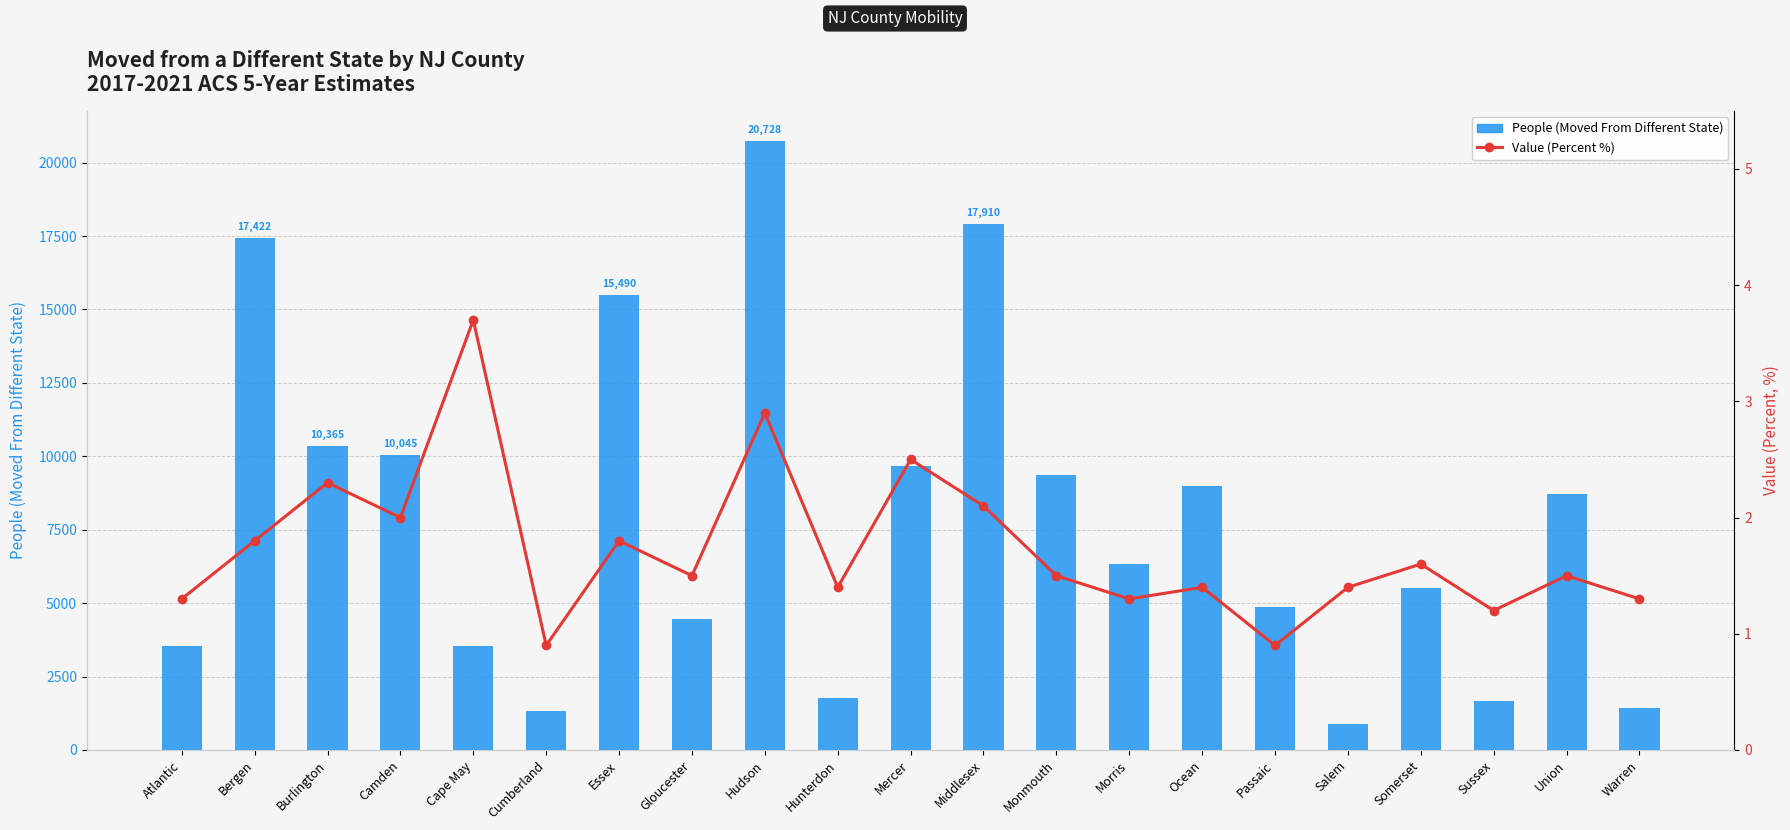

Reading left to right, list all the values displayed in this chart.

People (Moved From Different State): 3556.0	17422.0	10365.0	10045.0	3531.0	1327.0	15490.0	4464.0	20728.0	1760.0	9670.0	17910.0	9350.0	6332.0	8986.0	4857.0	899.0	5519.0	1657.0	8709.0	1418.0
Value (Percent): 1.3	1.8	2.3	2.0	3.7	0.9	1.8	1.5	2.9	1.4	2.5	2.1	1.5	1.3	1.4	0.9	1.4	1.6	1.2	1.5	1.3